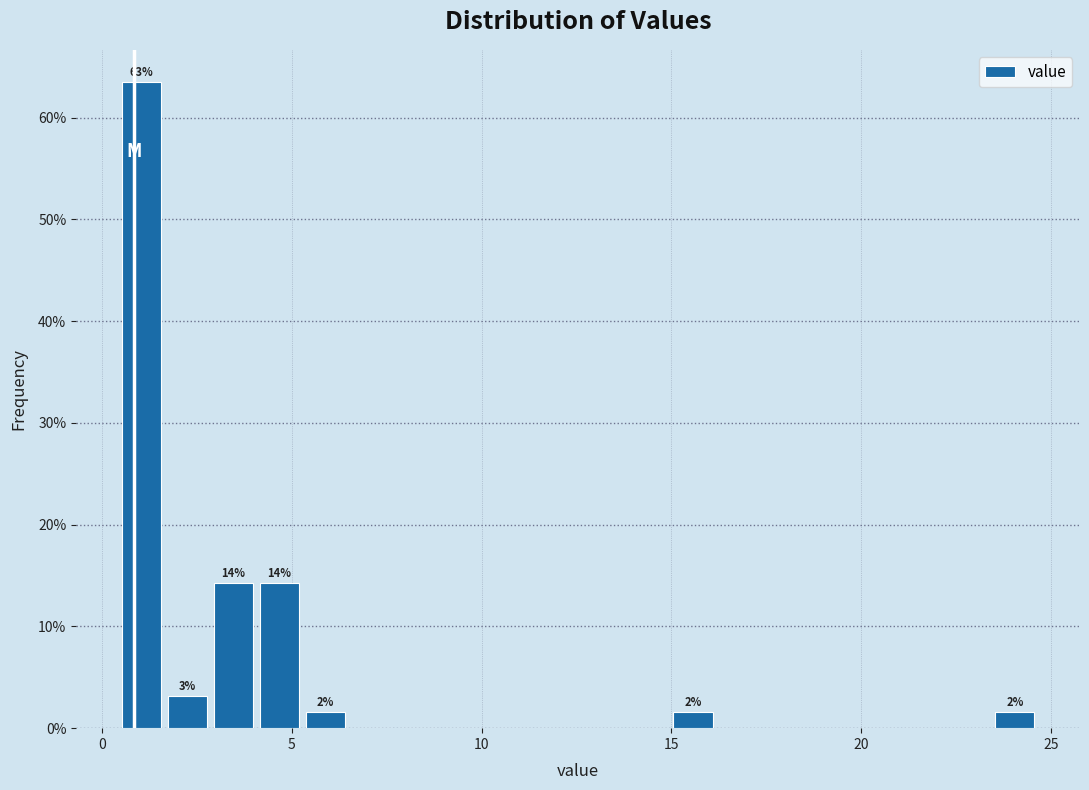

Read against the x-axis, roughly where is the centre of the tallest bar?

1.0